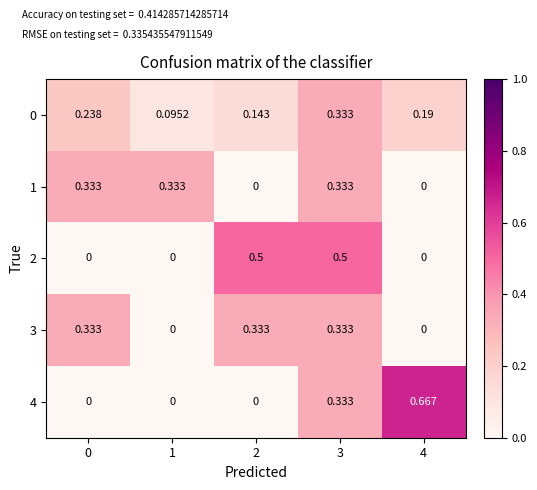

Which series has the largest range (max minus min)?

4